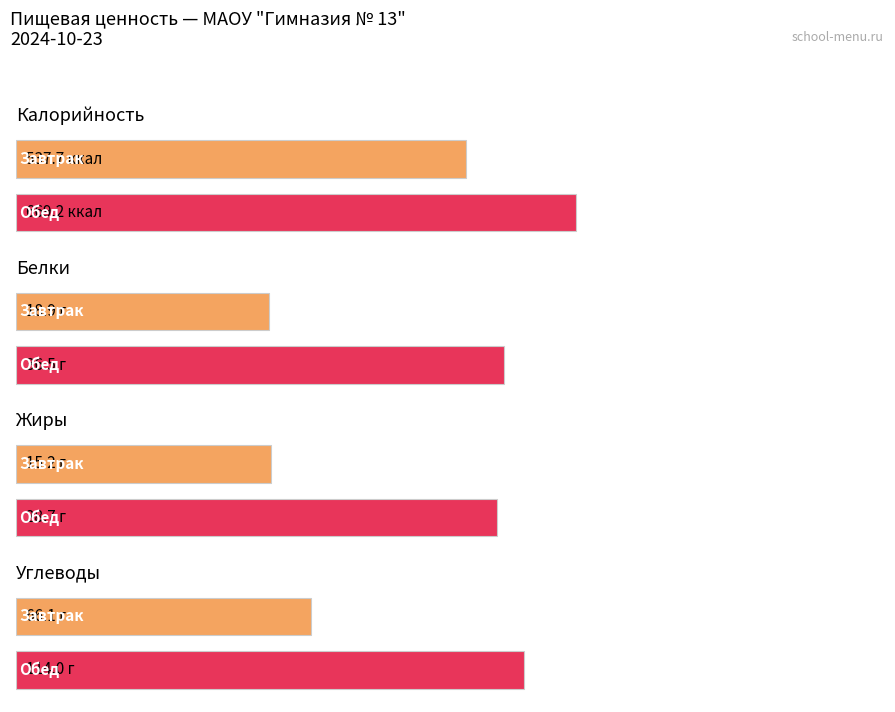

Which series has the widest spread of values?

Калорийность